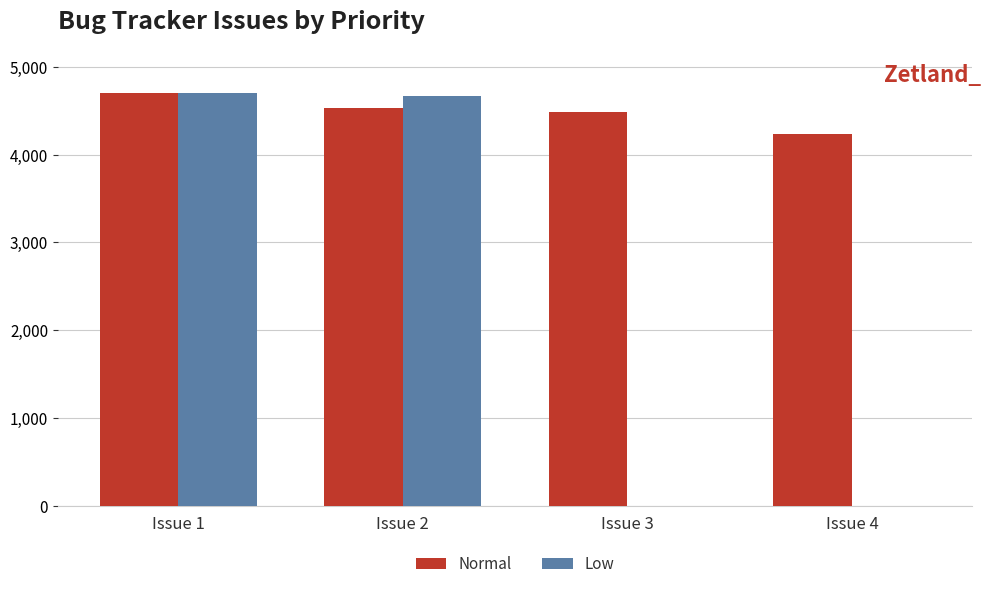

Which series changed the most between Issue 1 and Issue 2?

Normal